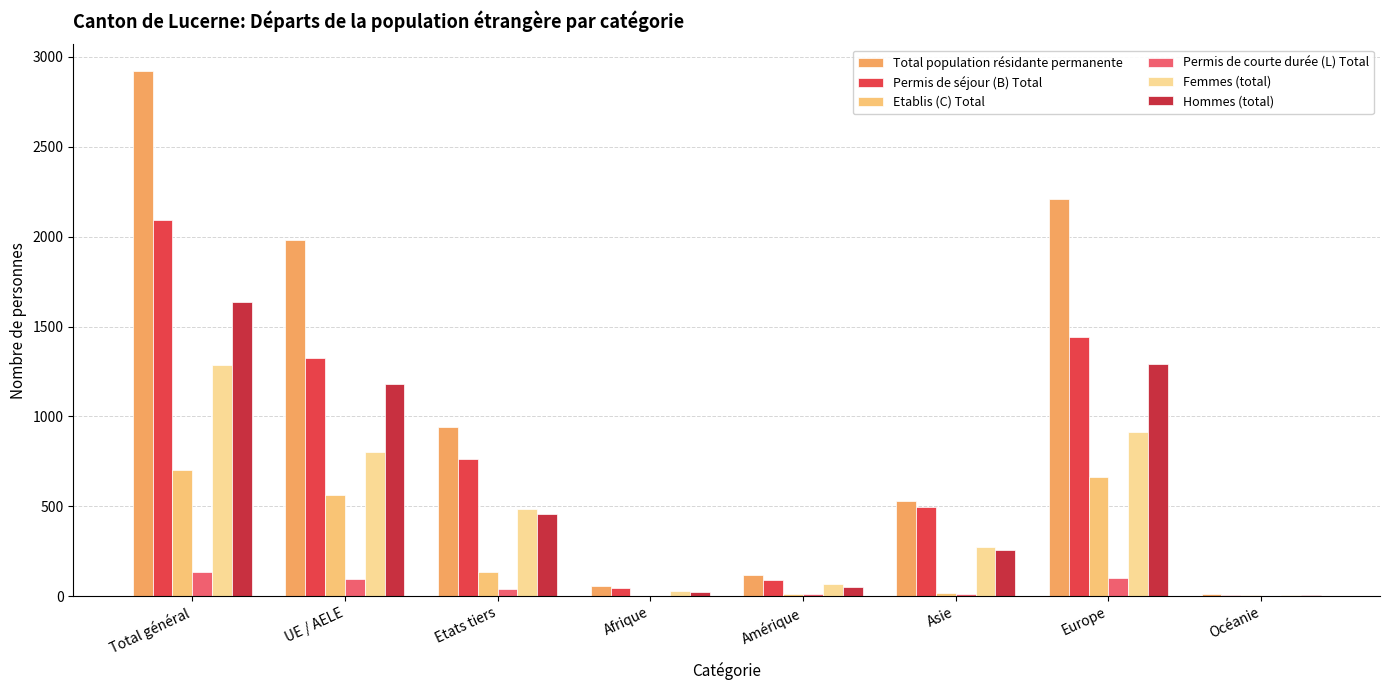

The value of Femmes (total) at Afrique is 29. True or false?

True